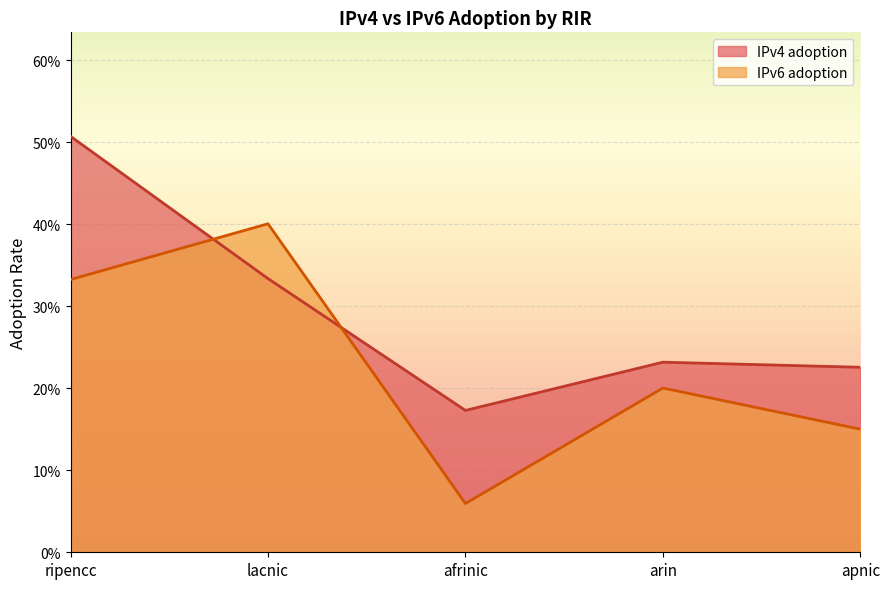

Rank the series at lacnic from lowest to highest value.

IPv4 adoption, IPv6 adoption